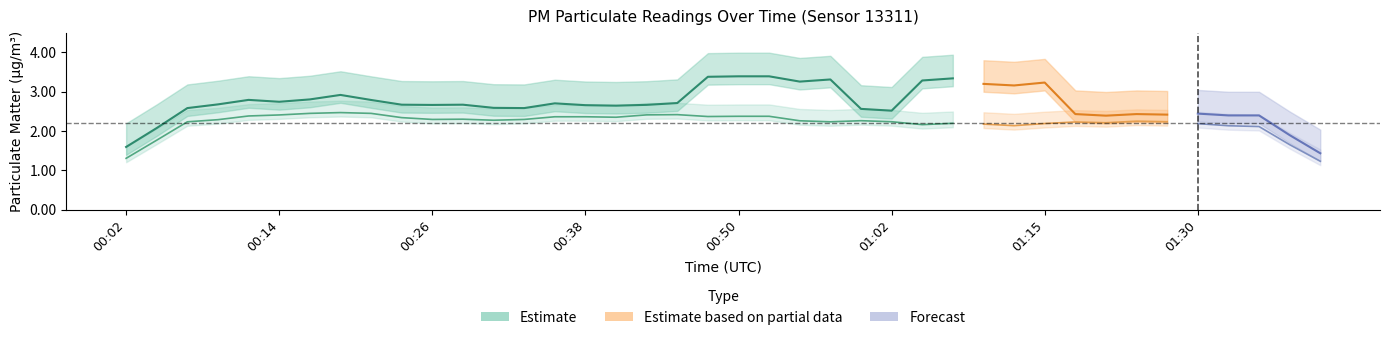

True or false: P1 and P2 cross at least once.

False